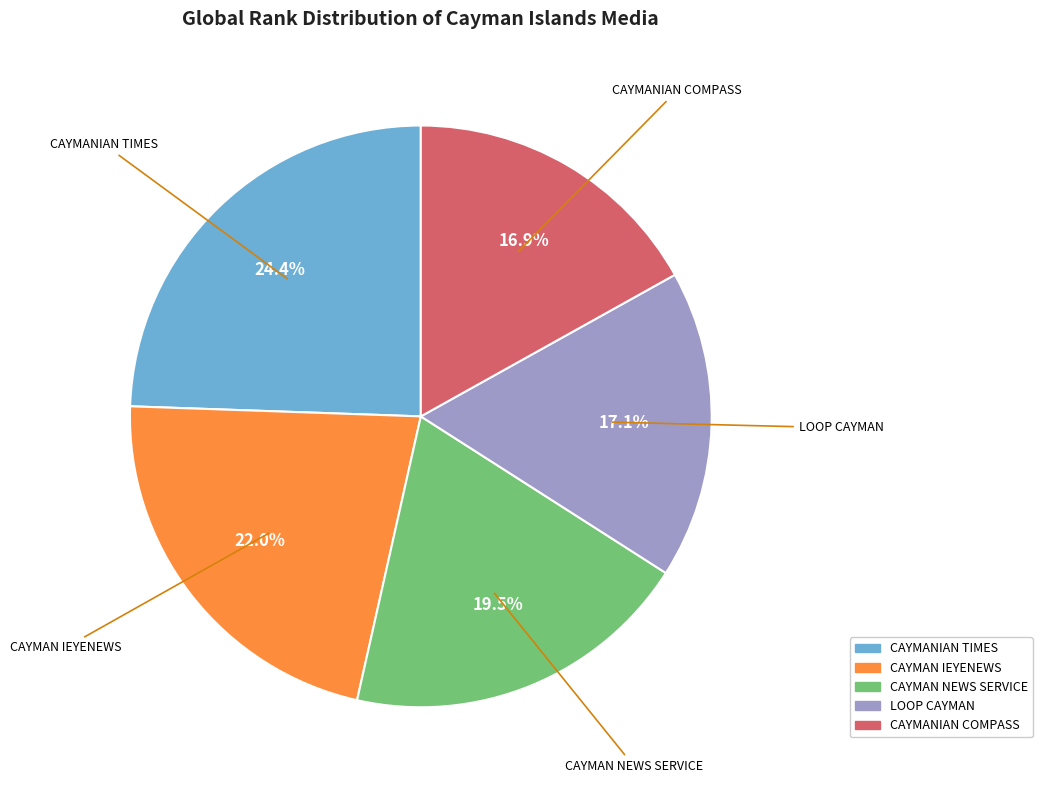

To the nearest percent, what is the difference between the CAYMAN NEWS SERVICE and CAYMANIAN COMPASS slice percentages?

3%